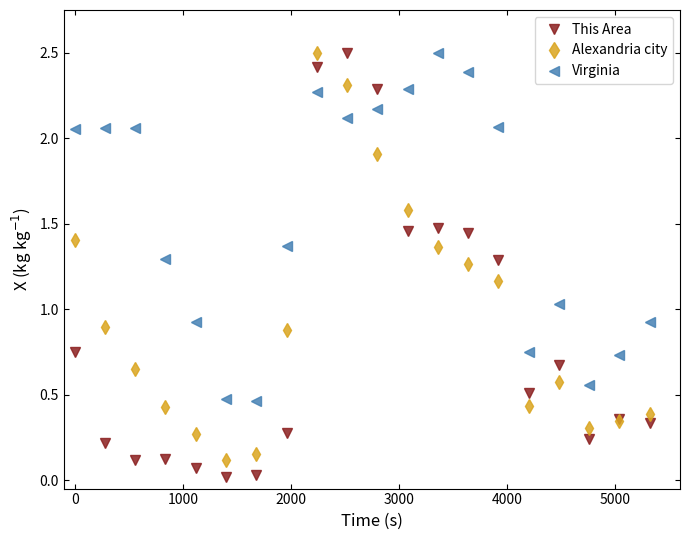

Which series has the widest spread of values?

This Area